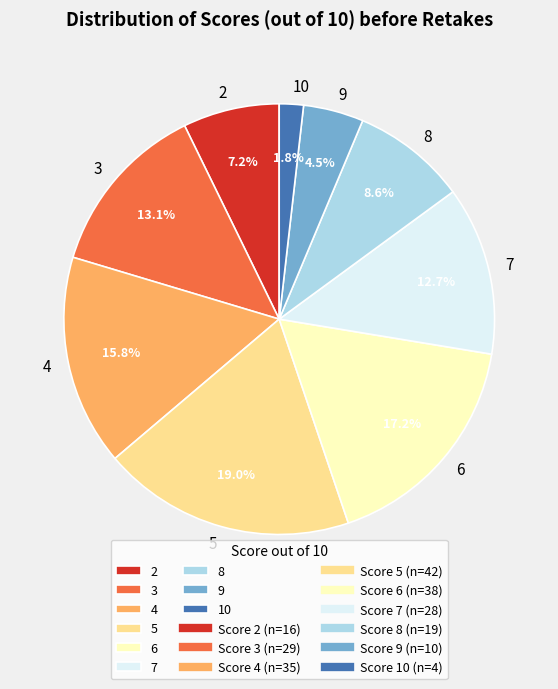

To the nearest percent, what percentage of the pie is 3?

13%